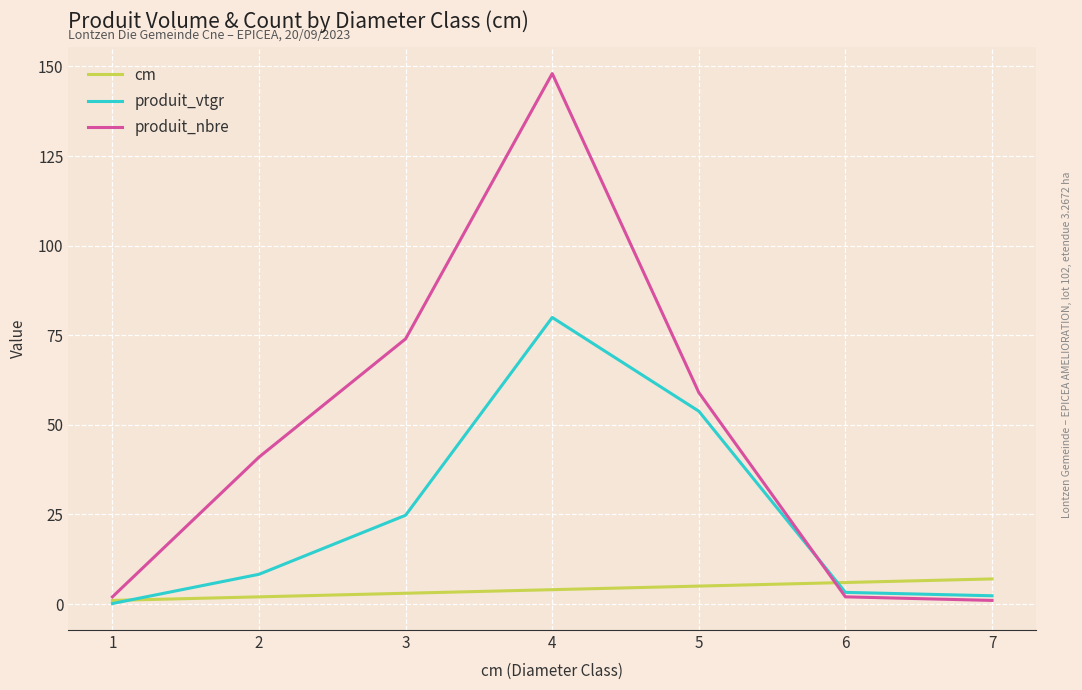

Reading left to right, extract all data points from this chart.

cm: 1=1.0	2=2.0	3=3.0	4=4.0	5=5.0	6=6.0	7=7.0
produit_vtgr: 1=0.1	2=8.3	3=24.8	4=80.0	5=53.8	6=3.2	7=2.3
produit_nbre: 1=2.0	2=41.0	3=74.0	4=148.0	5=59.0	6=2.0	7=1.0